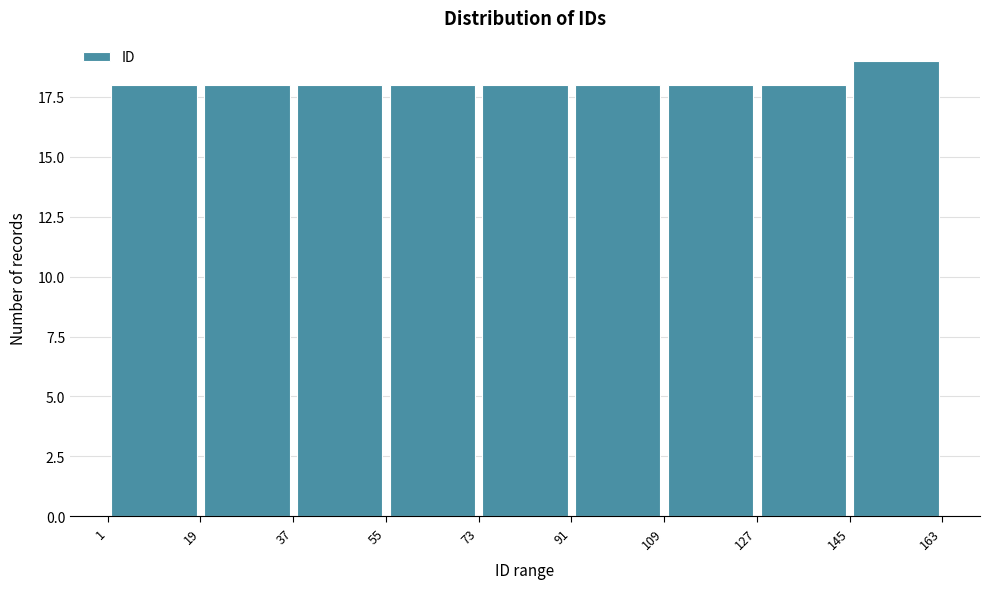

How tall is the bar that spans 1 to 19 on the x-axis? The values are not printed on the chart, so give them approximately, as read against the axis.

18